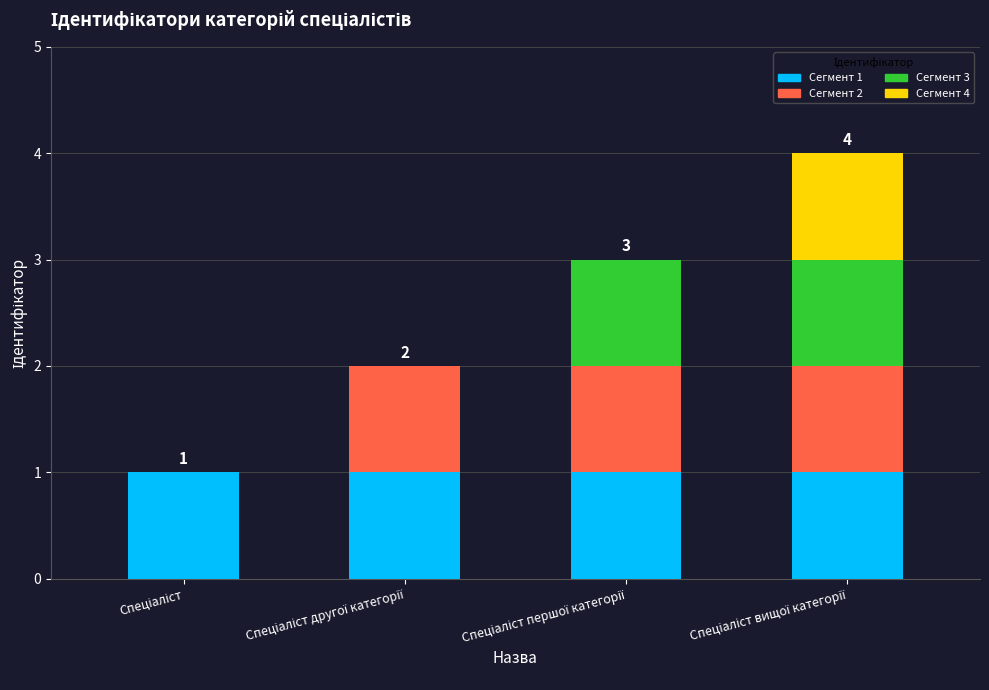

What is the ratio of the value at Спеціаліст to the value at Спеціаліст вищої категорії?

0.2